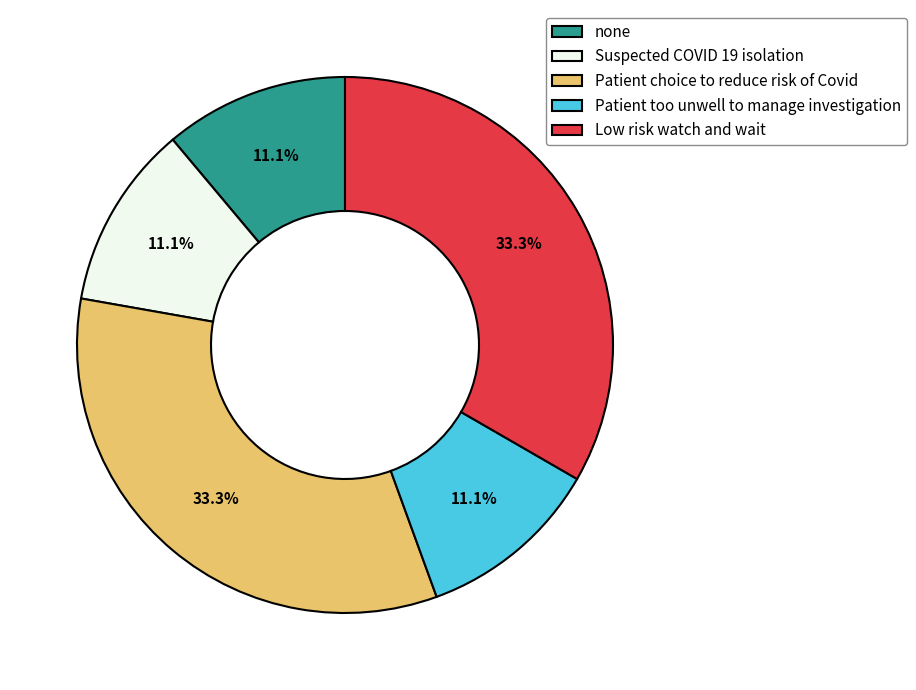

Is Low risk watch and wait the majority of the pie?

No